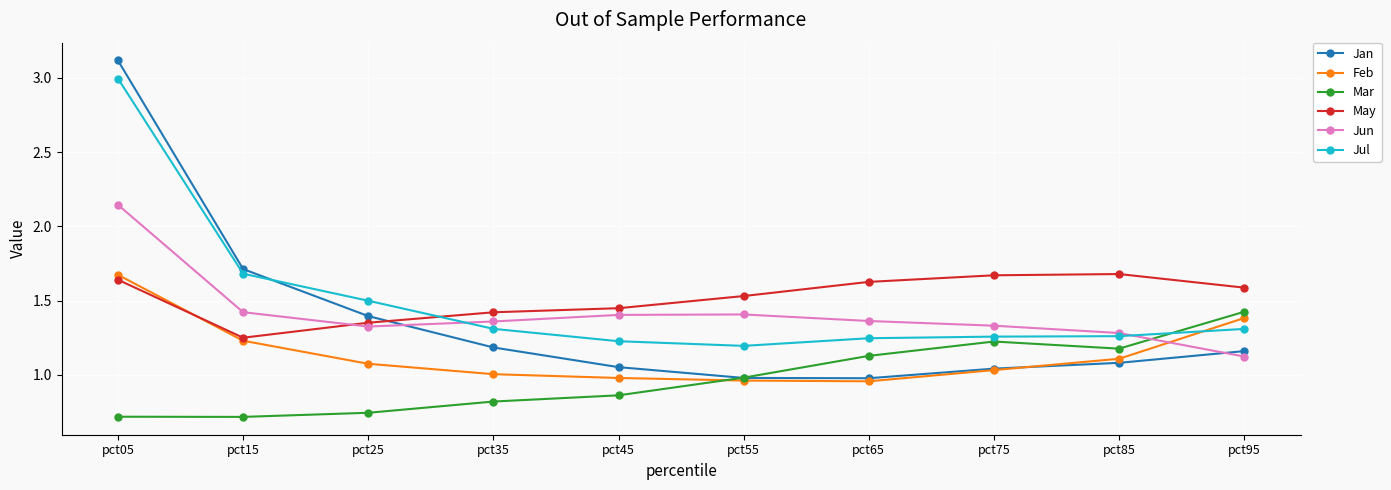

What is the spread (max minus min) of values at pct35?

0.6